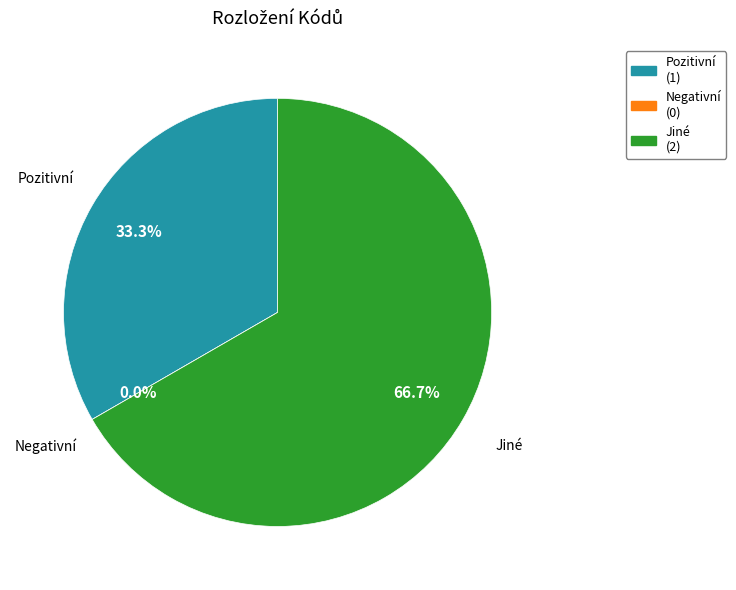

Rank the categories by value from lowest to highest.

Negativní, Pozitivní, Jiné